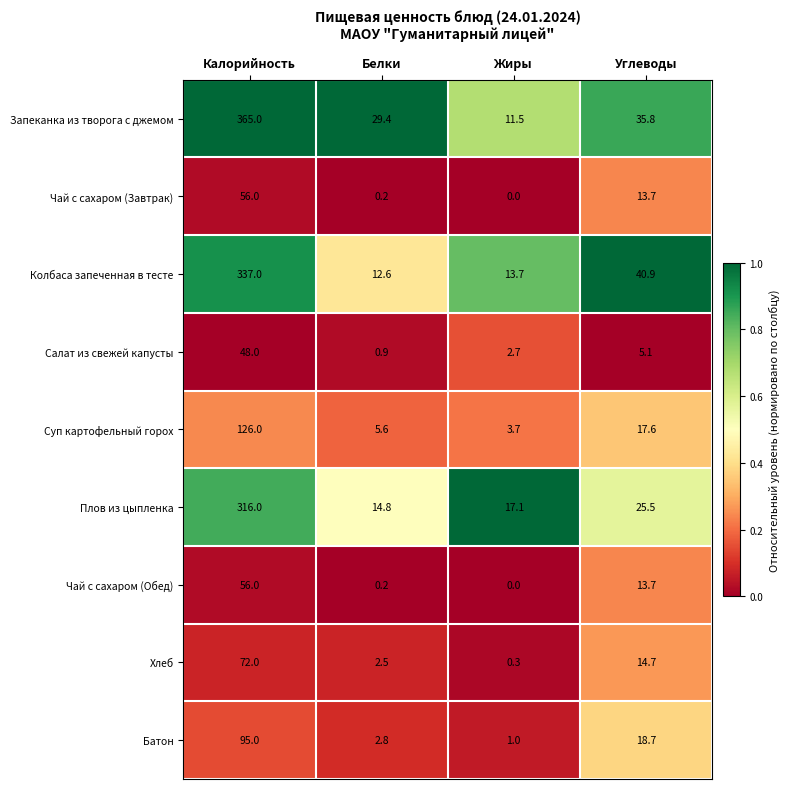

What is the difference between the Салат из свежей капусты values at Калорийность and Белки?

47.1